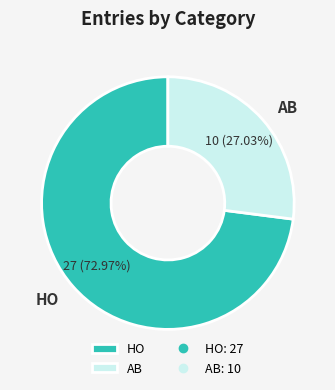

Combined, do AB and HO account for over 50%?

Yes